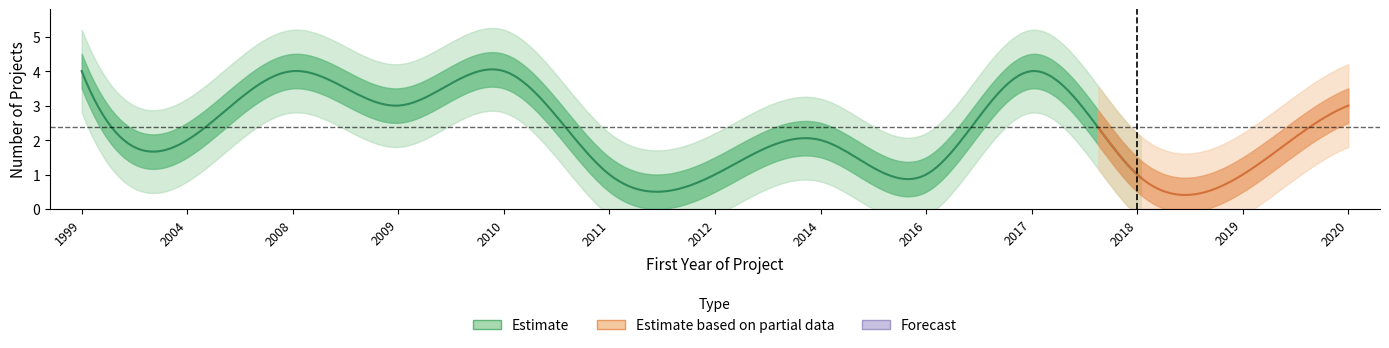

At which label does the data first exceed 2?

1999